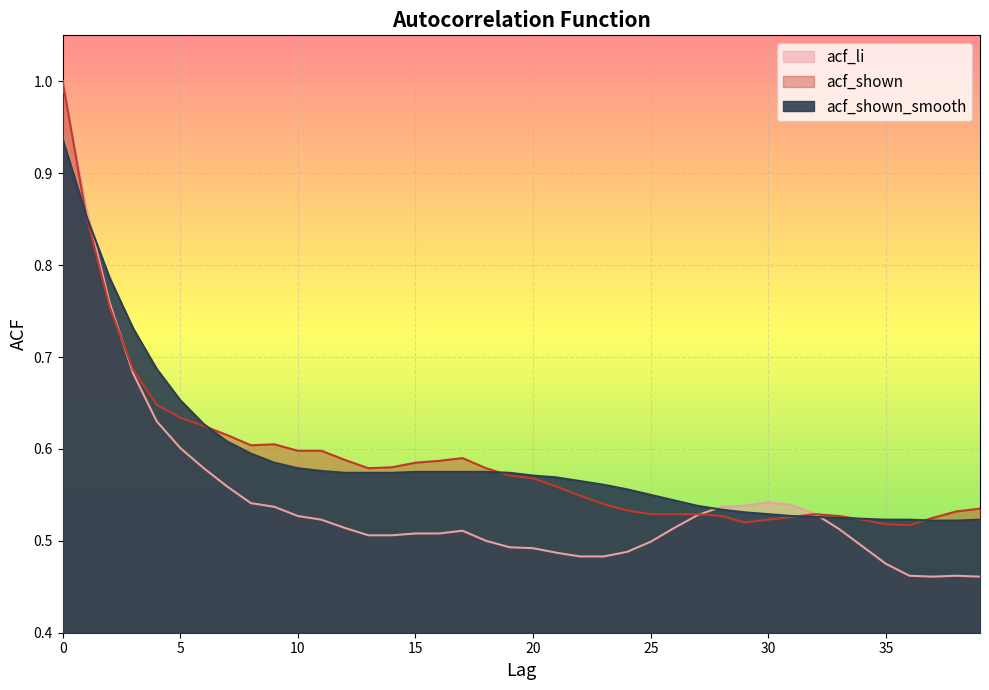

Which label corresponds to the smallest value in the chart?

37